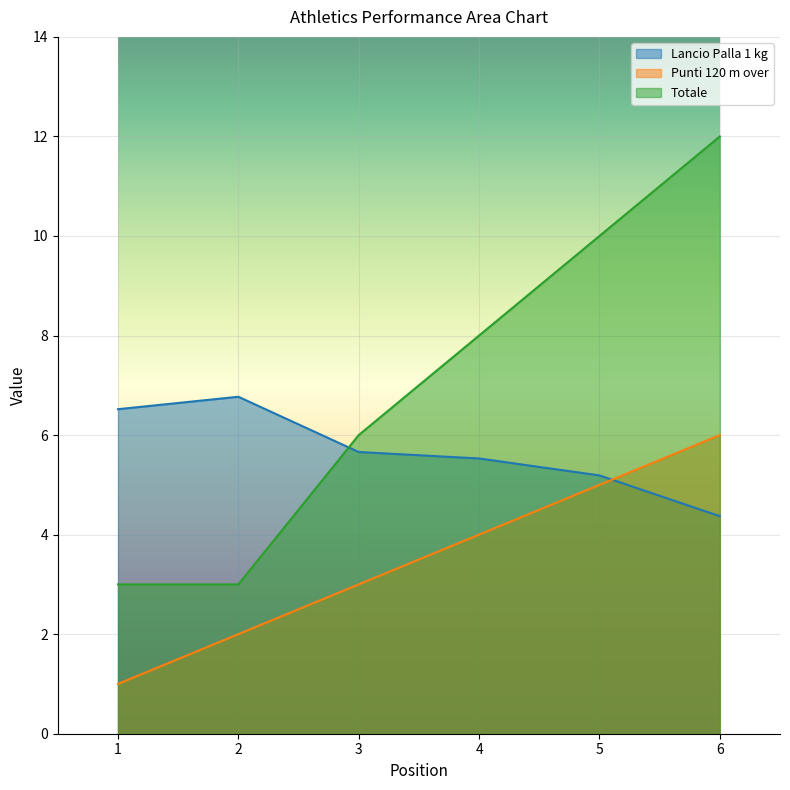

Does the chart display data point markers on the line(s)?

No